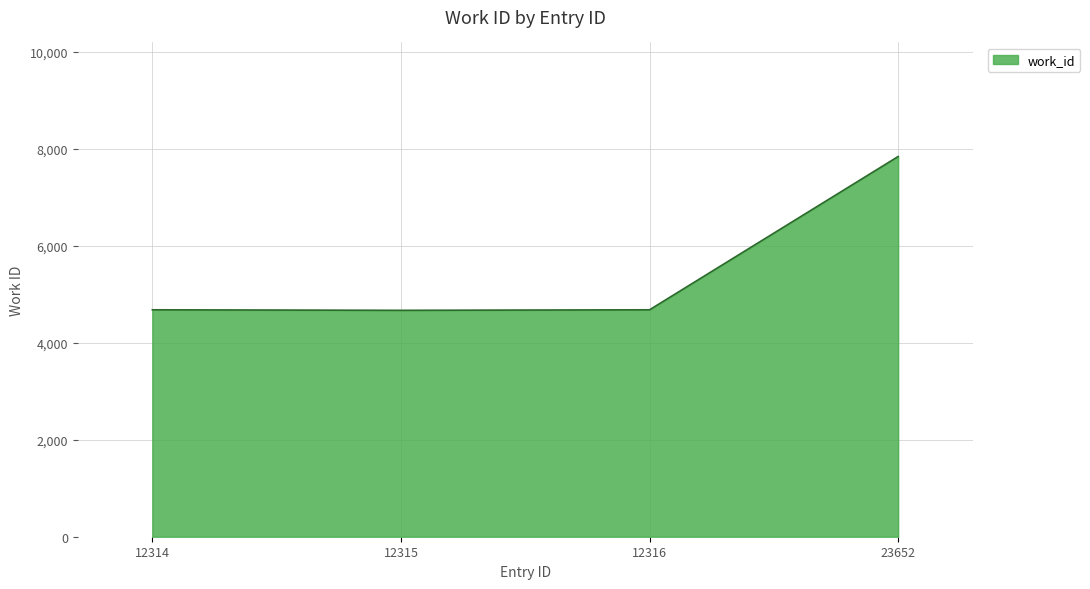

Which label corresponds to the largest value in the chart?

23652